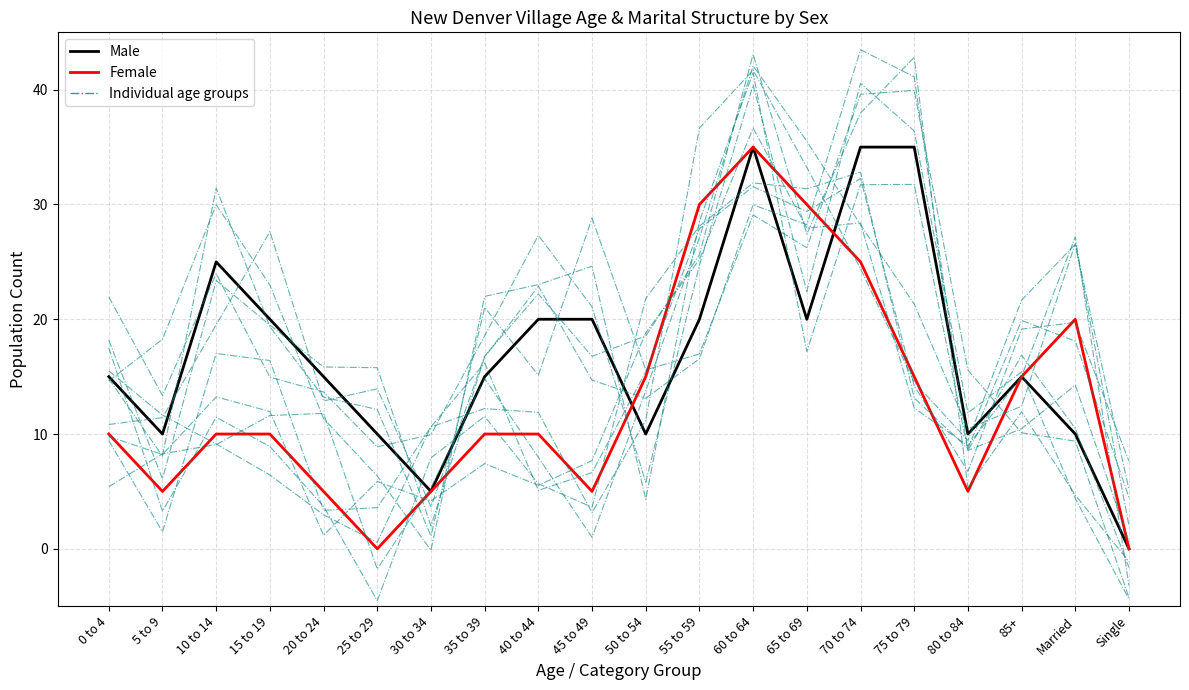

Which series has the largest total across all categories?

Male